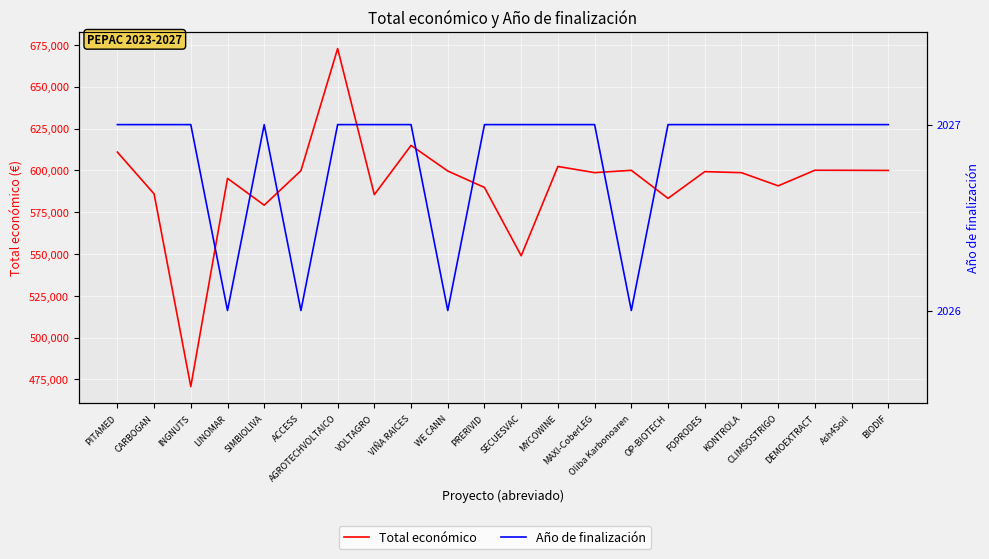

How many data points does each series have?

22